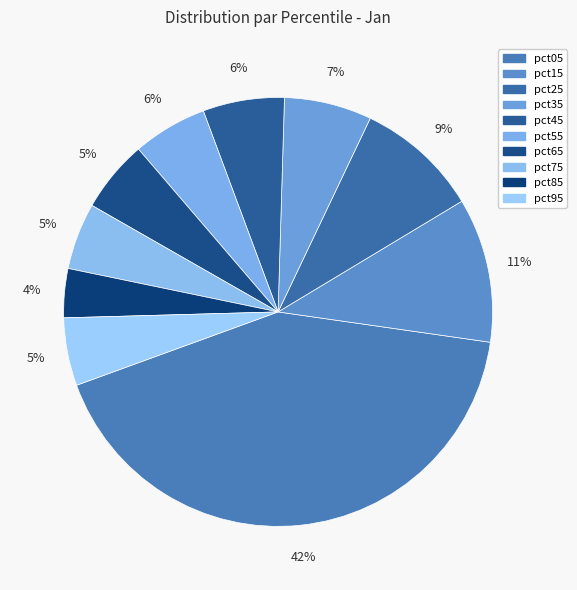

True or false: pct75 accounts for 10% of the total.

False